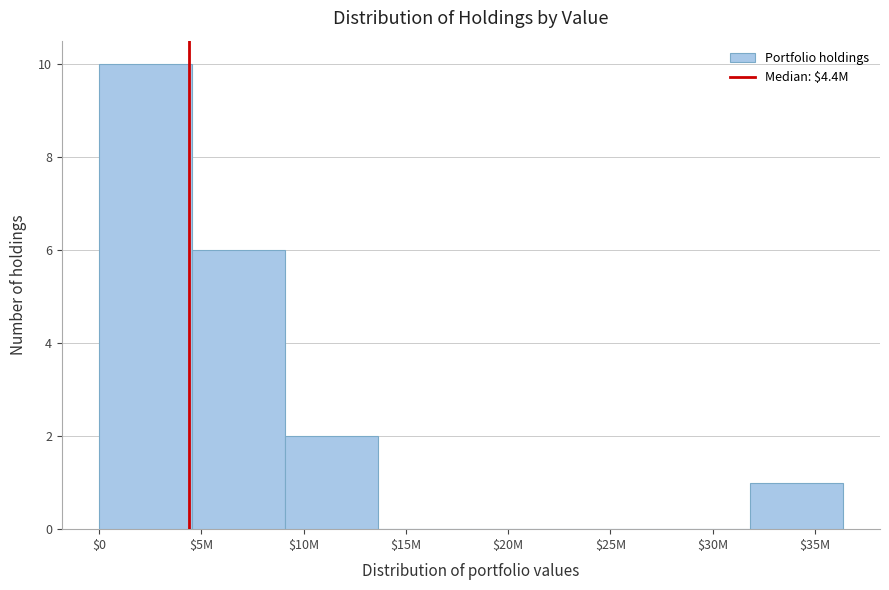

True or false: the data shows 0 at $25M.

True